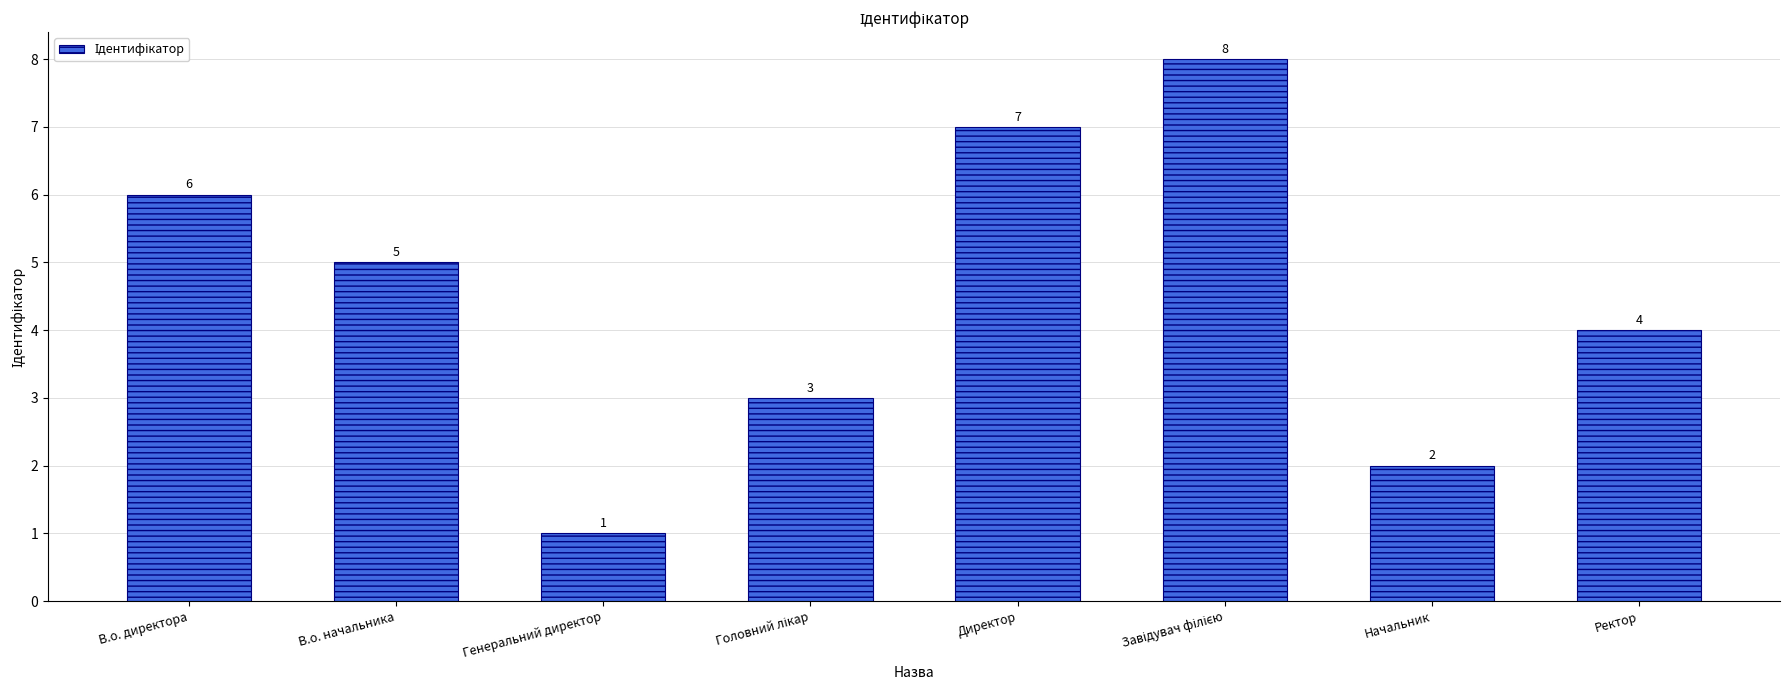

Reading left to right, extract all data points from this chart.

6	5	1	3	7	8	2	4